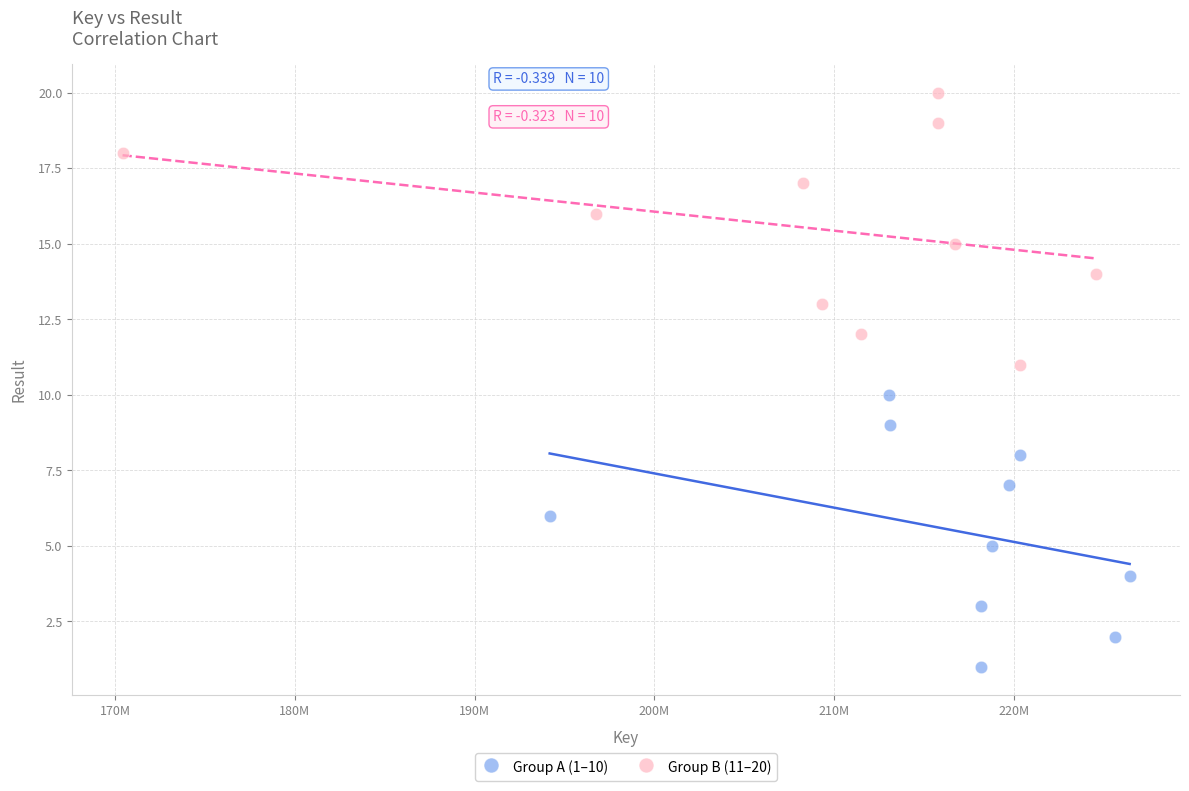

Which series reaches the maximum Y coordinate?

Group B (11–20)